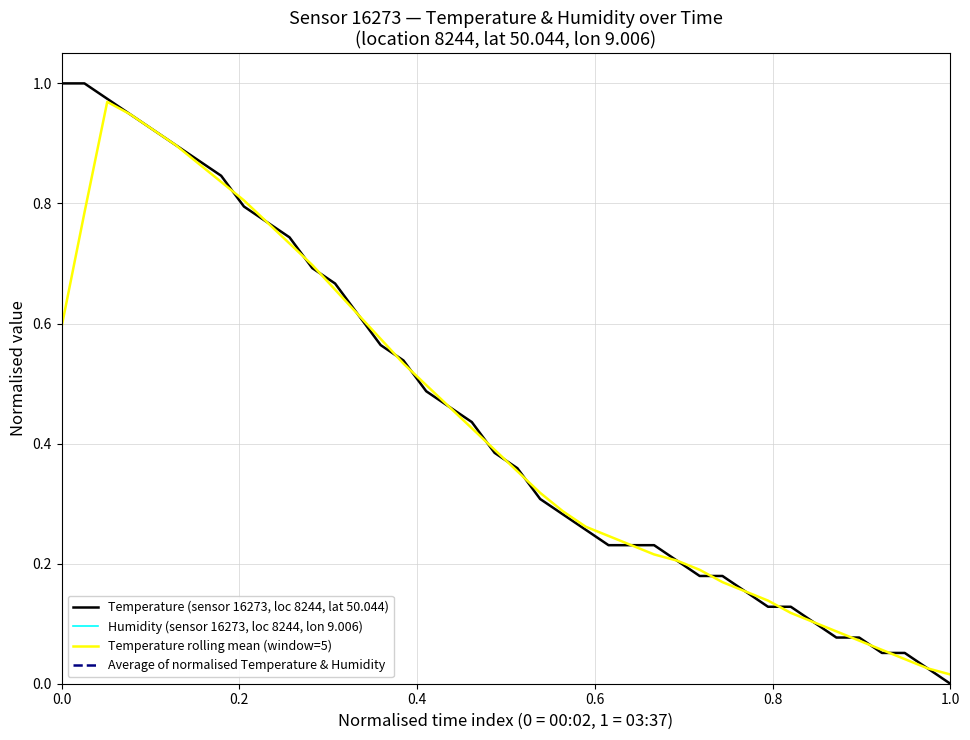

How many categories are shown in the chart?

40